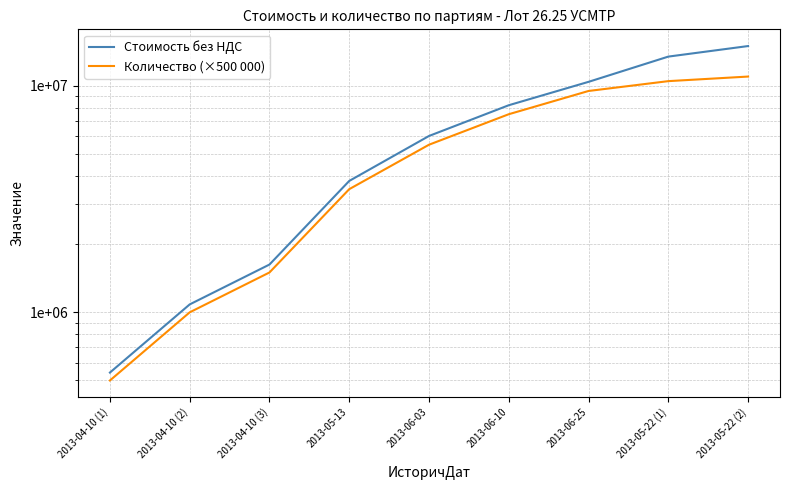

True or false: Количество (×500 000) and Стоимость без НДС cross at least once.

False